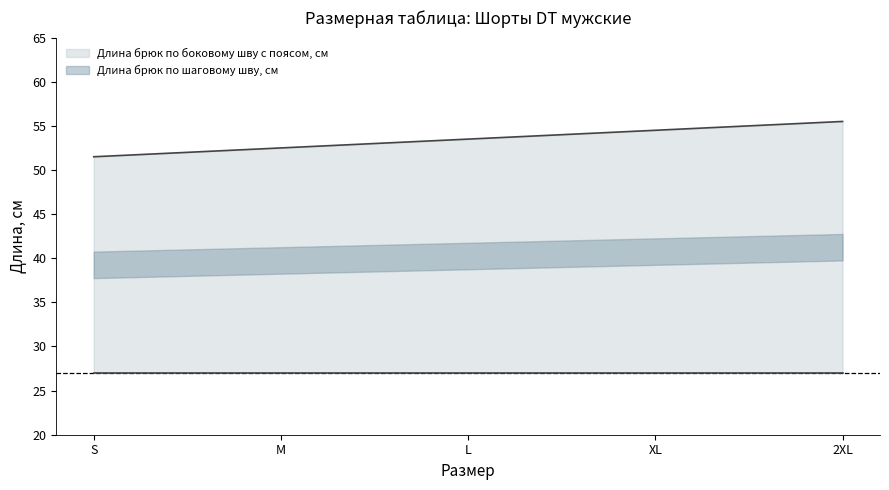

Reading left to right, what are all the values shown in this chart?

S=51.5	M=52.5	L=53.5	XL=54.5	2XL=55.5